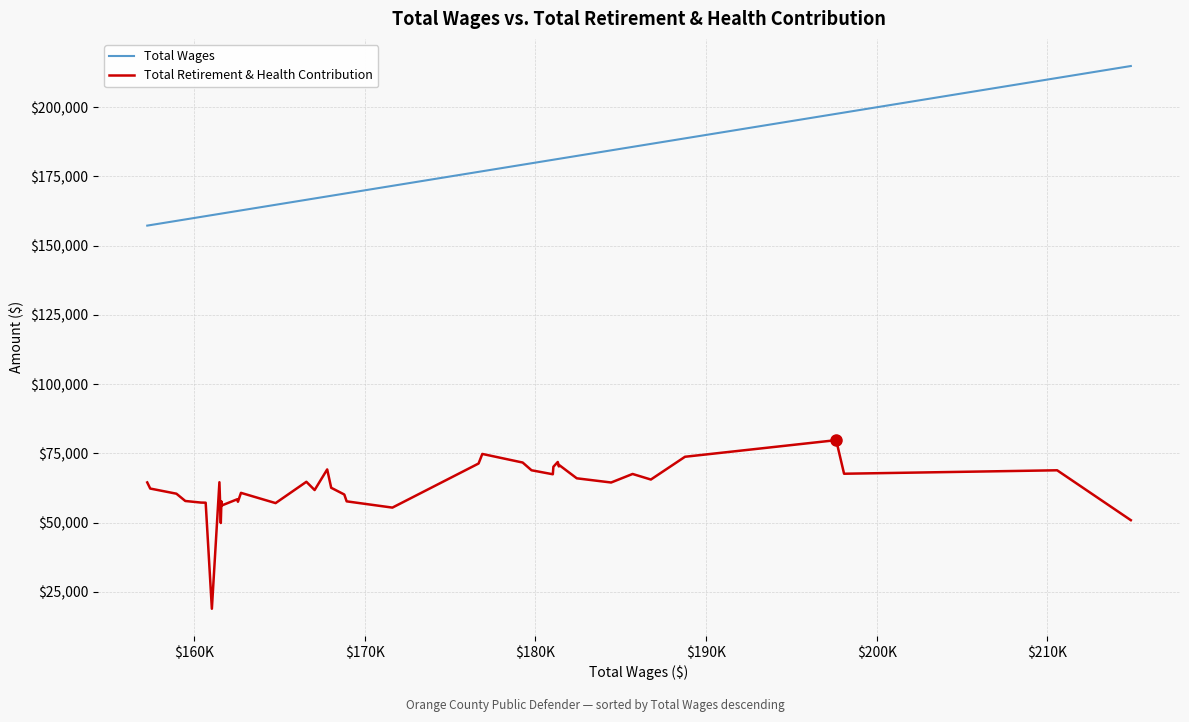

True or false: Total Retirement & Health Contribution and Total Wages cross at least once.

False